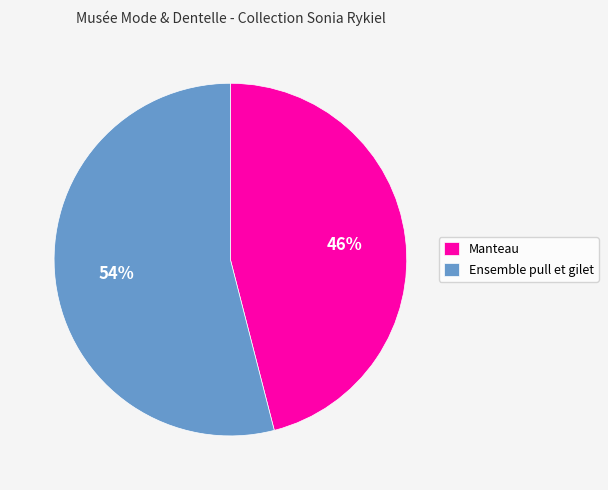

Approximately how many times larger is the value at Manteau compared to Ensemble pull et gilet?

0.9